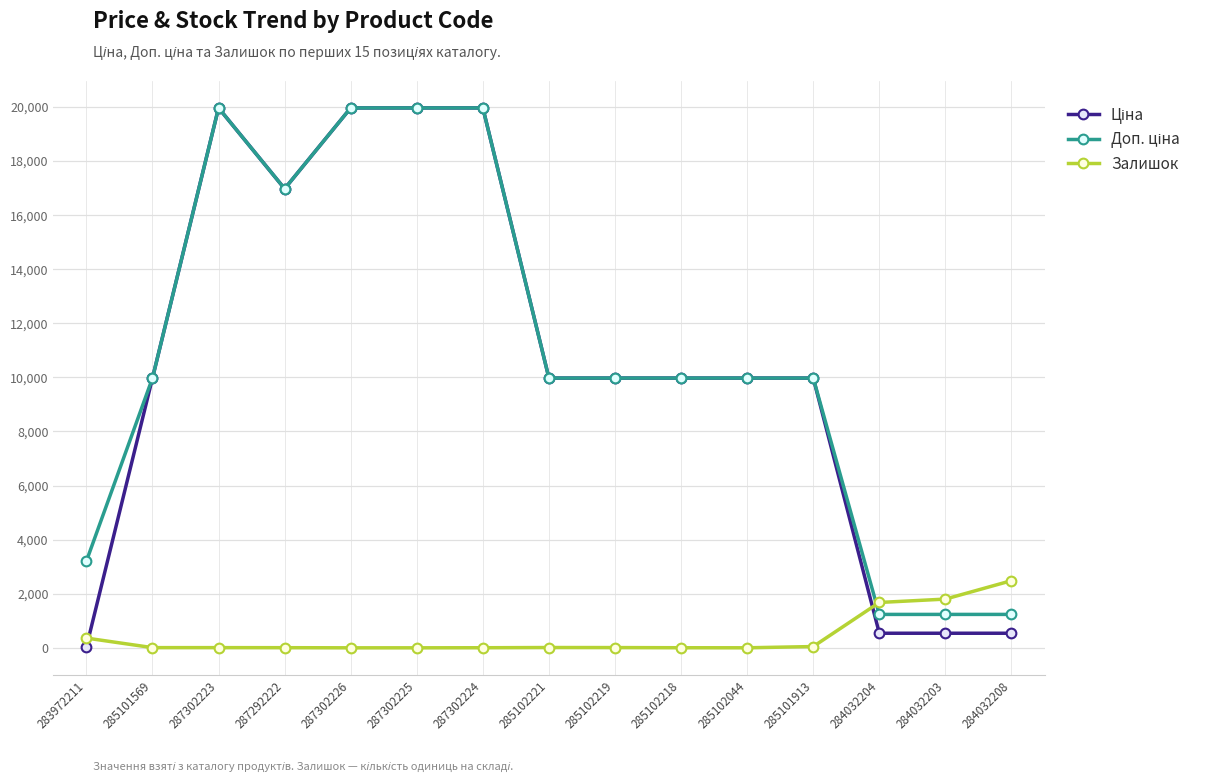

What is the maximum value shown in the chart?

19964.2